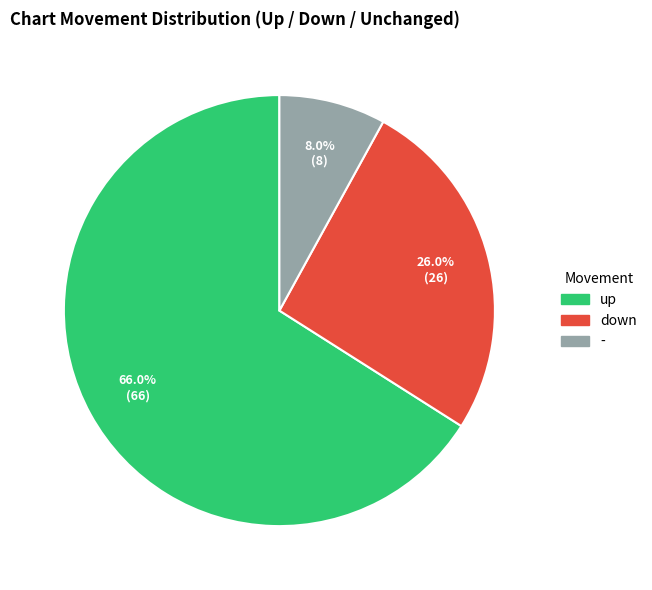

What percentage is the down slice, to the nearest percent?

26%